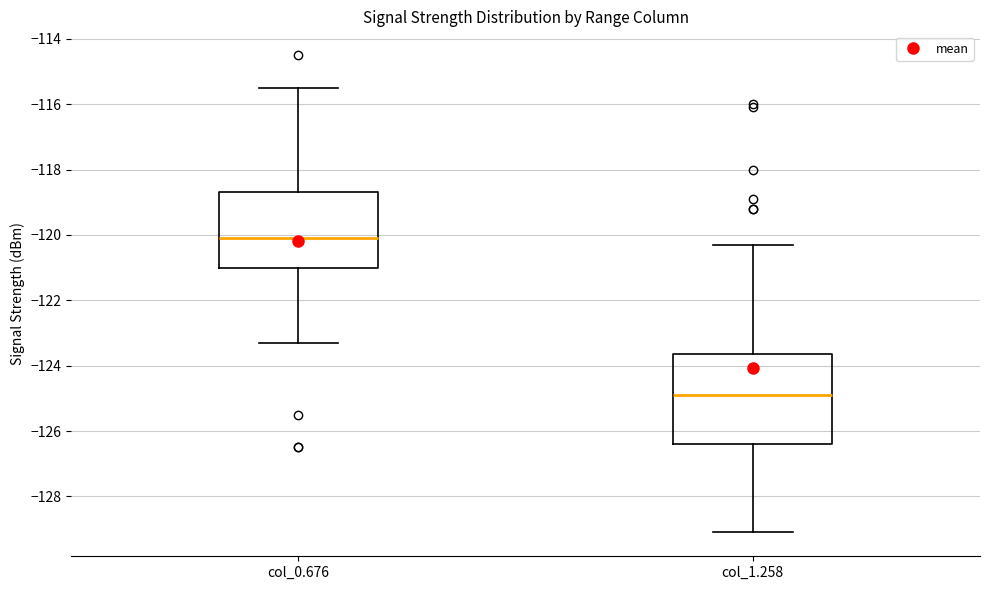

Reading left to right, transcribe this box plot: for each box, give where its median line is, the range the box spans, and where its two whiskers end, as read against the y-axis. The values are not printed on the chart, so give them approximately, as read against the axis.

col_0.676: median -120.0, box -121.0 to -118.6, whiskers -123.2 to -115.4
col_1.258: median -124.8, box -126.4 to -123.6, whiskers -129.0 to -120.2